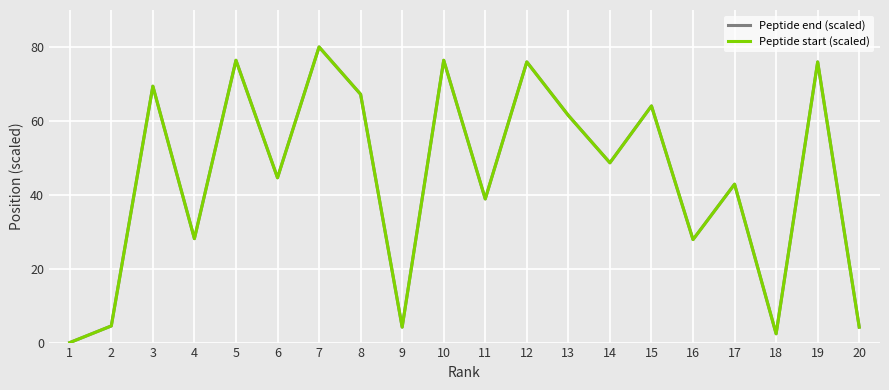

True or false: Peptide end (scaled) and Peptide start (scaled) intersect in this chart.

False